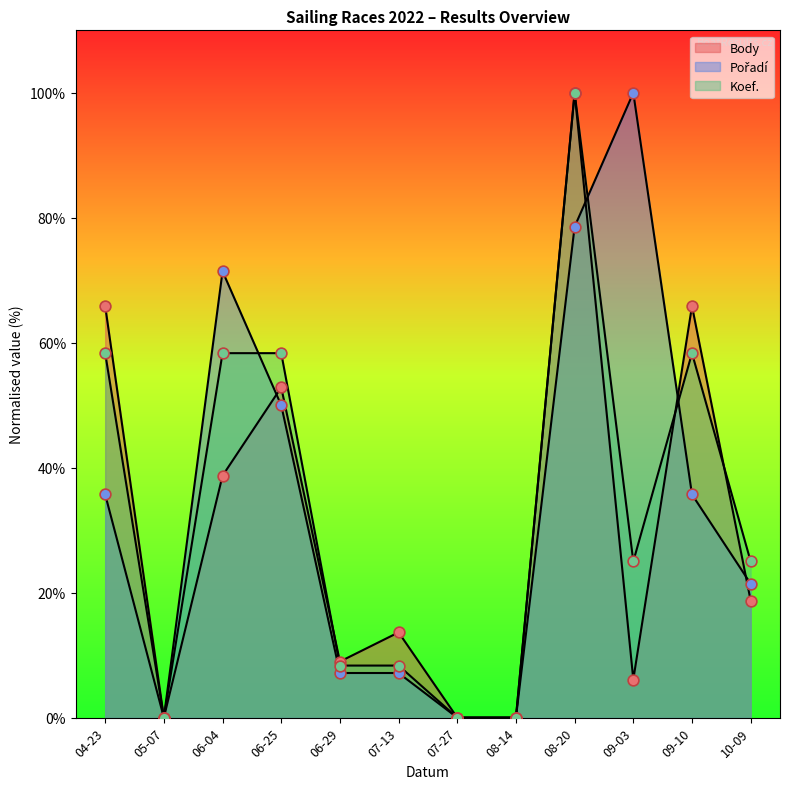

Which series contains the highest Y value?

Body